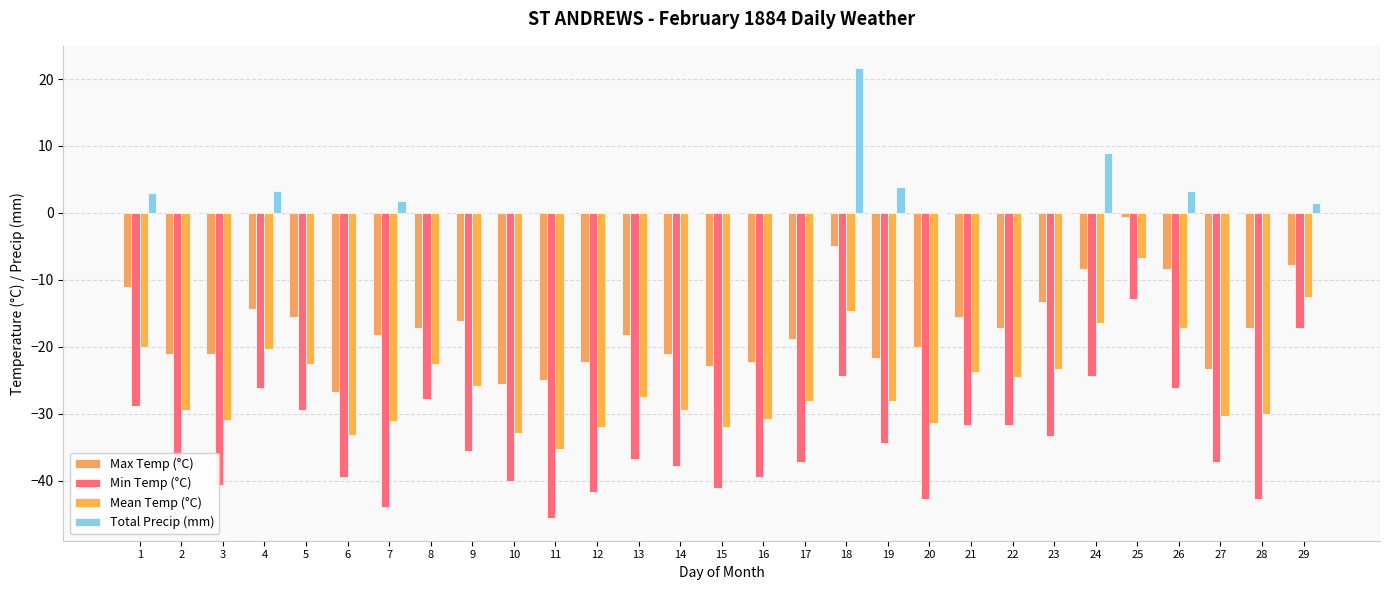

Rank the series by their maximum value, from highest to lowest.

Total Precip (mm), Max Temp (°C), Mean Temp (°C), Min Temp (°C)